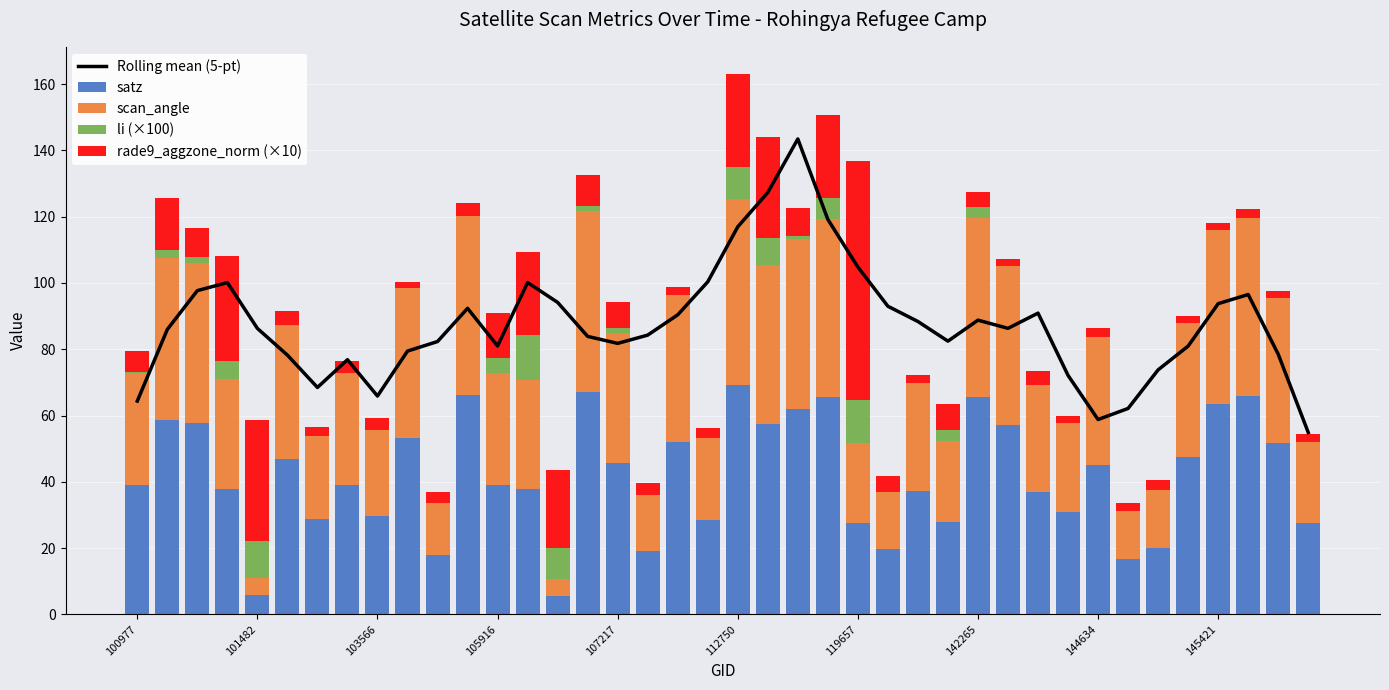

The value of scan_angle at 13 is 50.5. True or false?

False